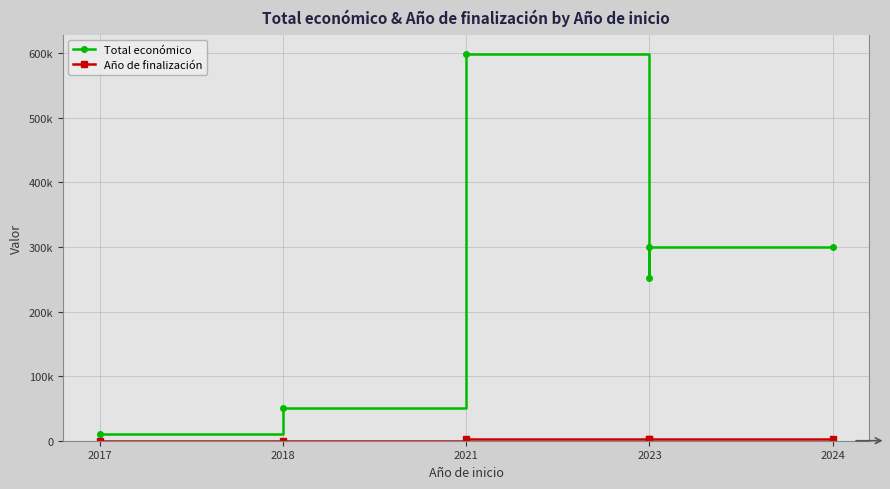

In Total económico, how many points are higher than both neighbors (excluding endpoints)?

1